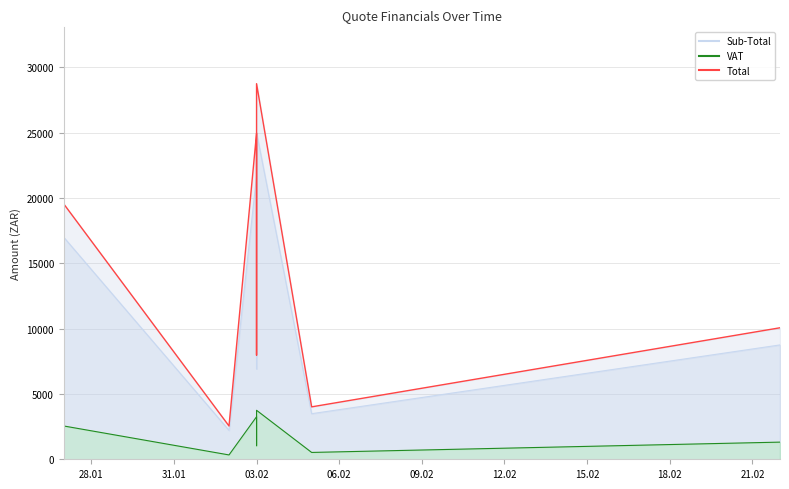

At which category does the chart reach its minimum across all series?

2021-02-02